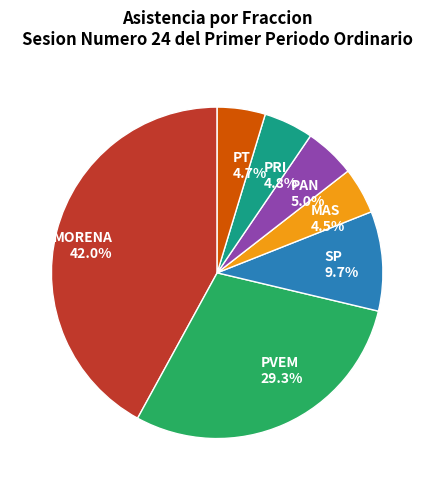

To the nearest percent, what portion does PT represent?

5%